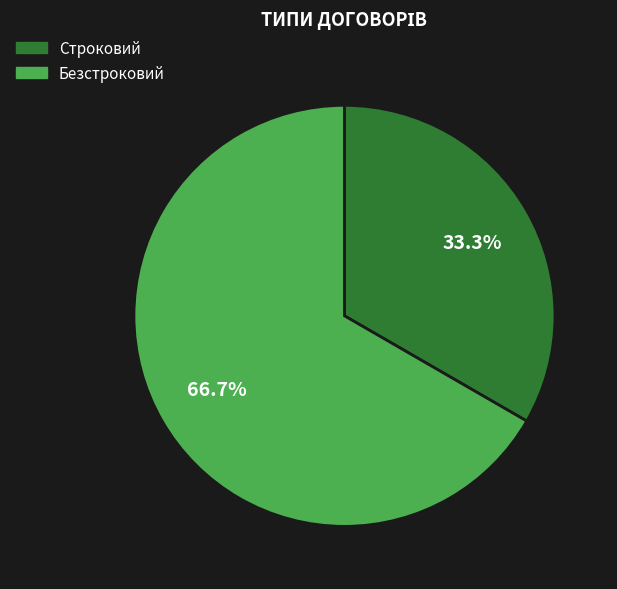

Approximately how many times larger is the value at Безстроковий compared to Строковий?

2.0